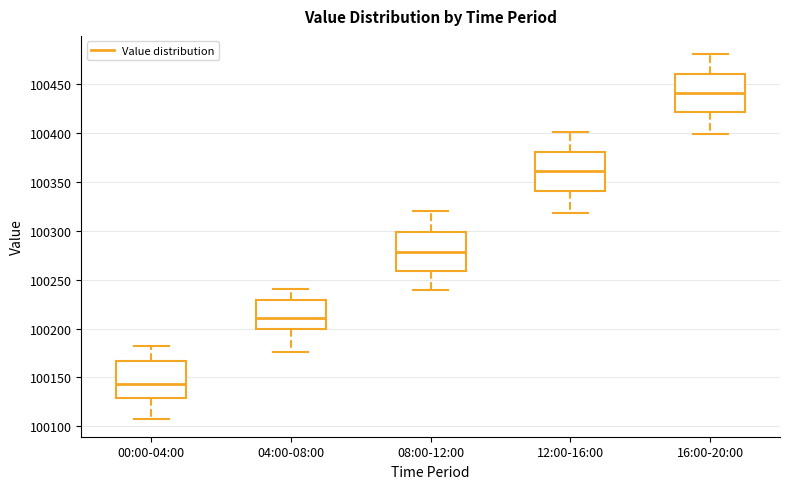

Reading left to right, read every box against the y-axis: the position of its median line, the range the box covers, and the ends of its whiskers. The values are not printed on the chart, so give them approximately, as read against the axis.

00:00-04:00: median 100145, box 100130 to 100165, whiskers 100110 to 100180
04:00-08:00: median 100210, box 100200 to 100230, whiskers 100175 to 100240
08:00-12:00: median 100280, box 100260 to 100300, whiskers 100240 to 100320
12:00-16:00: median 100360, box 100340 to 100380, whiskers 100320 to 100400
16:00-20:00: median 100440, box 100420 to 100460, whiskers 100400 to 100480